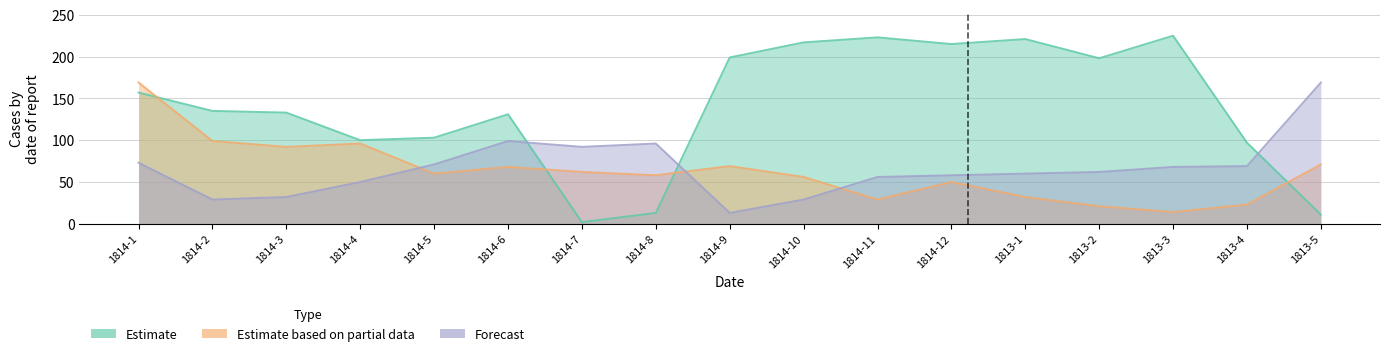

What is the sum of all Estimate values?

2380